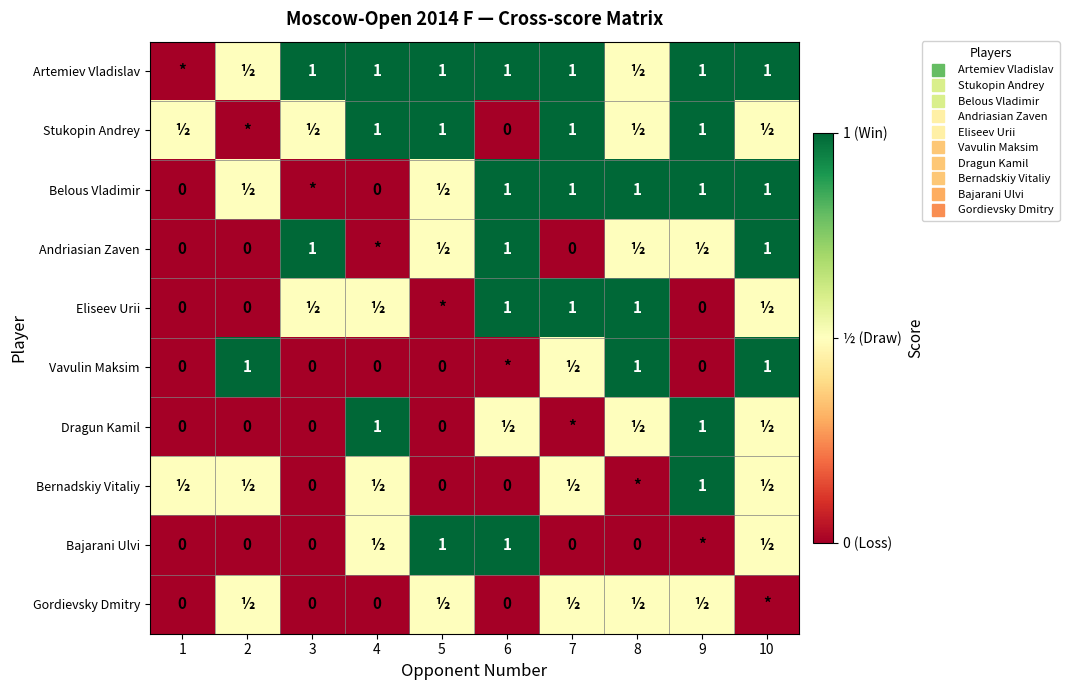

Is the value of Gordievsky Dmitry at 3 greater than the value of Bernadskiy Vitaliy at 8?

No